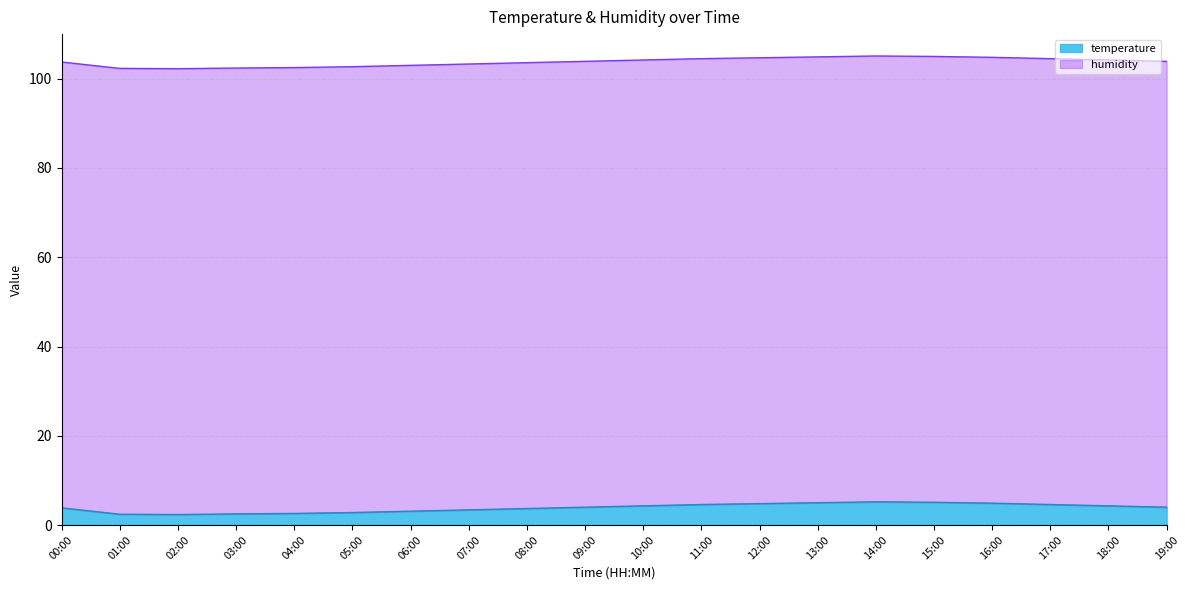

True or false: the data shows 4.3 at 10:00.

True